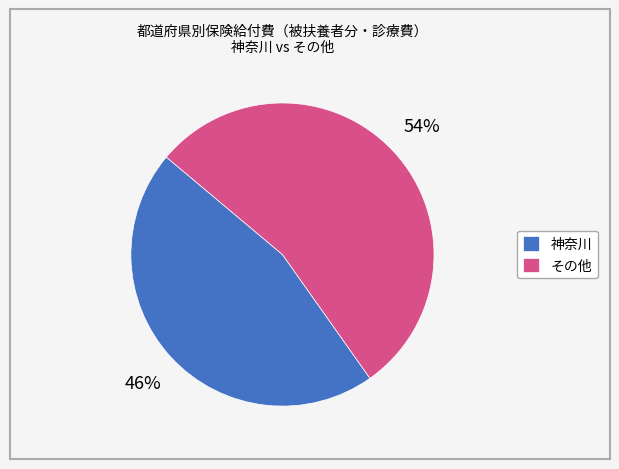

Rank the categories by value from lowest to highest.

神奈川, その他